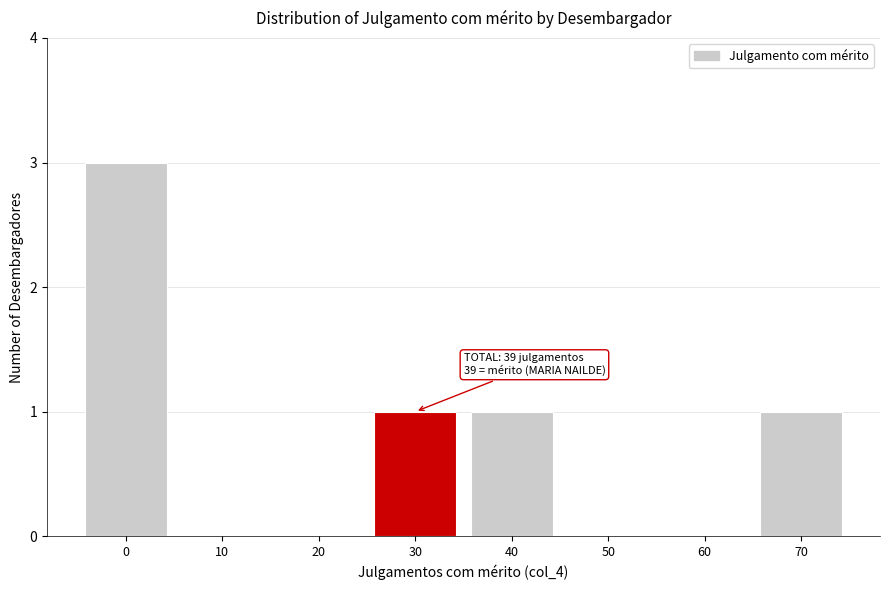

Reading left to right, transcribe all the data shown in this chart.

0=3	10=0	20=0	30=1	40=1	50=0	60=0	70=1